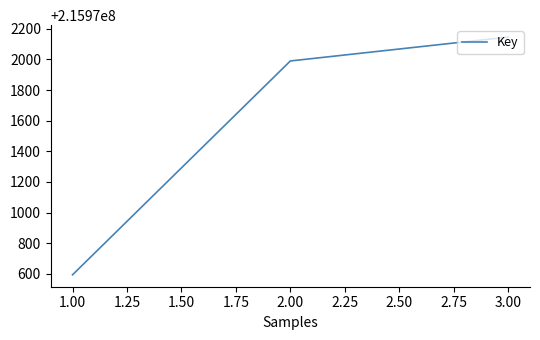

The value at 2.00 is 215971990. True or false?

True